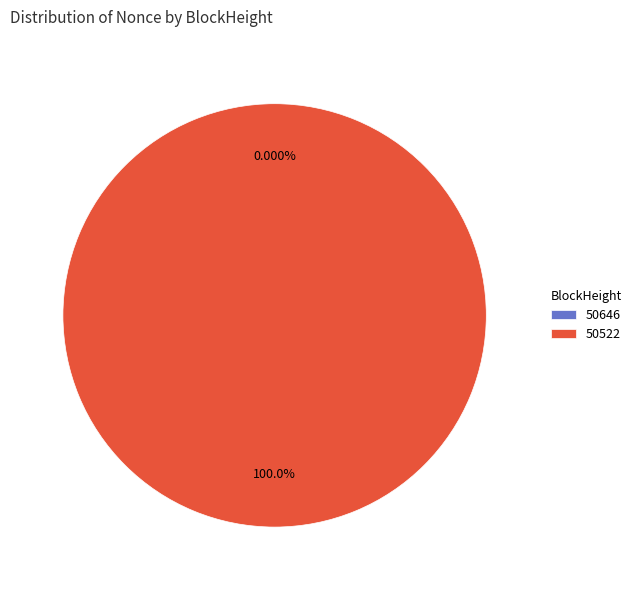

True or false: 50522 accounts for 100% of the total.

True